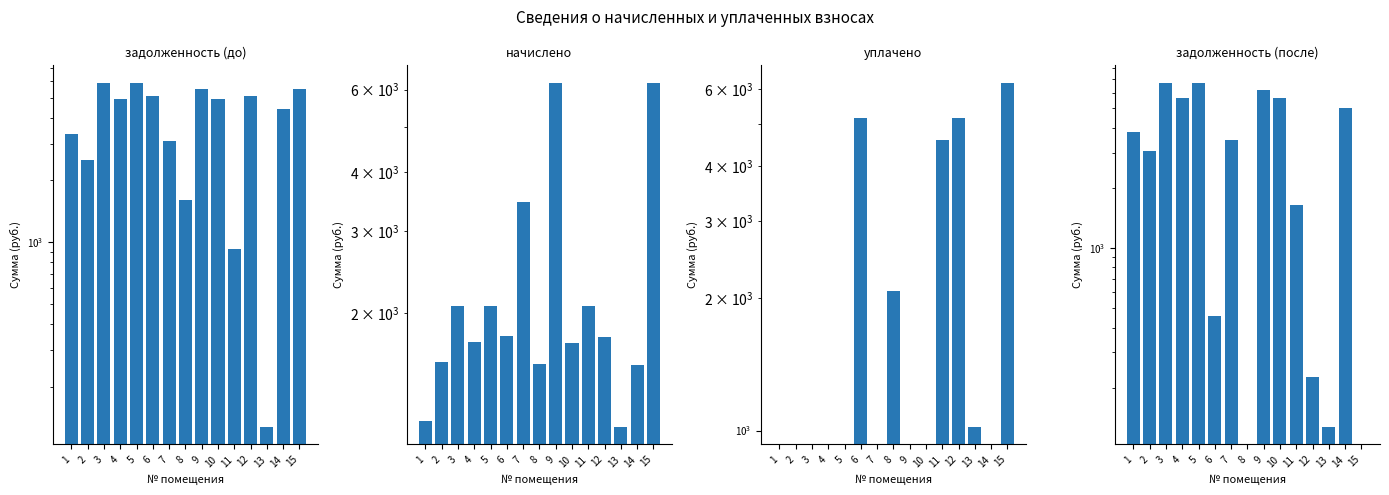

Where does the начислено series first go above 1783?

3